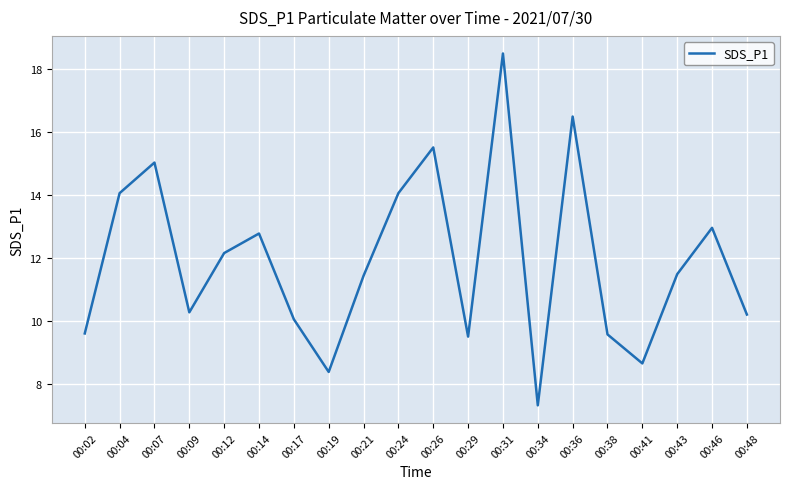

Does the chart display data point markers on the line(s)?

No